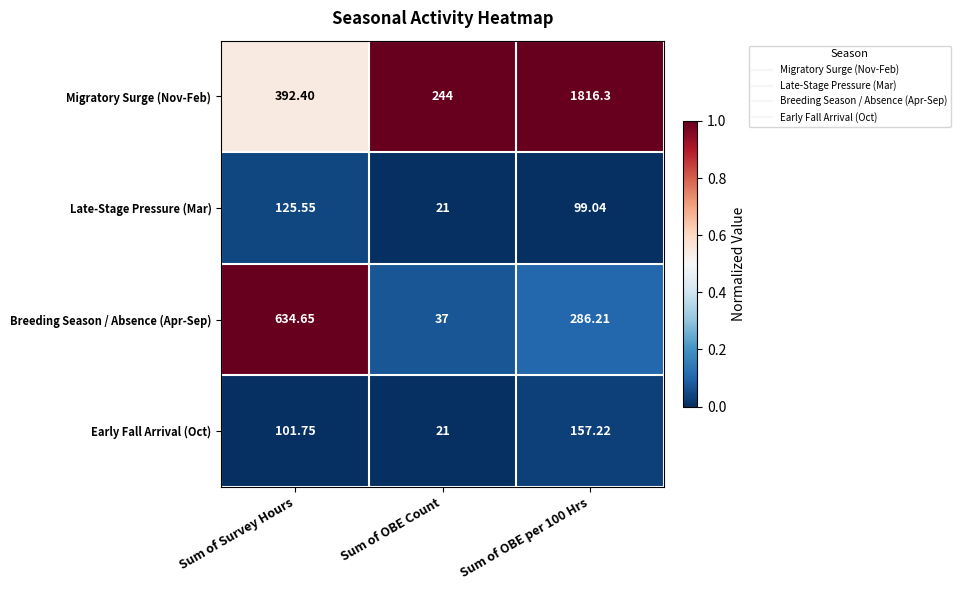

How many distinct data groups are displayed?

4